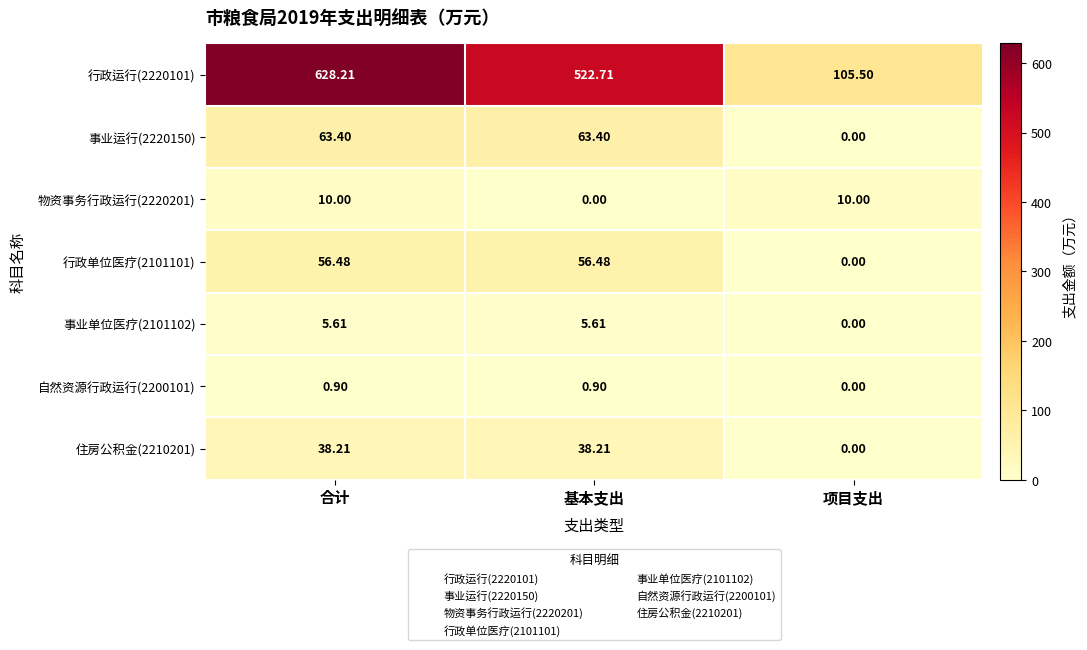

At which label does 住房公积金(2210201) first exceed 38?

合计